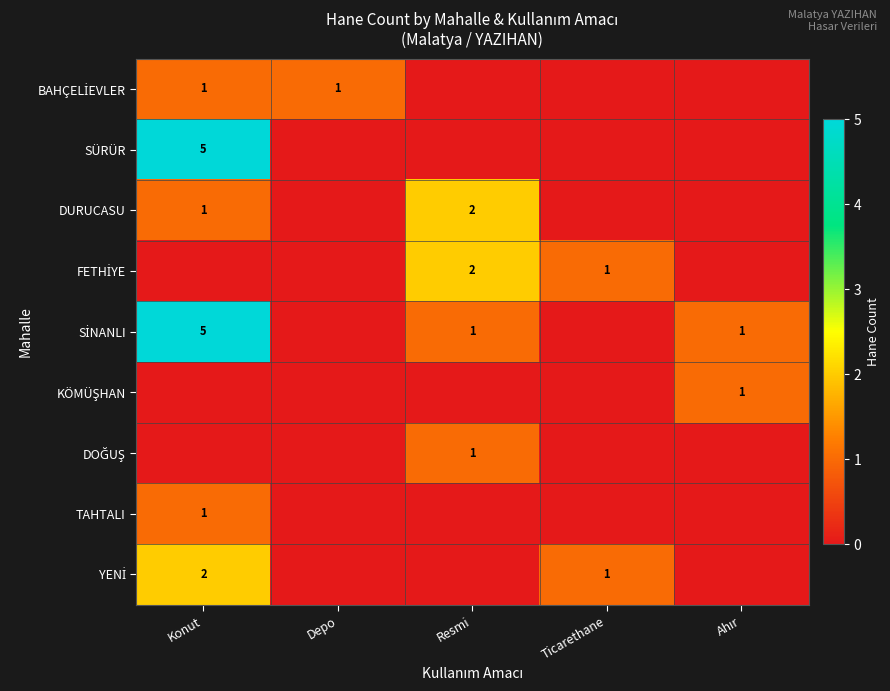

What is the spread (max minus min) of values at Depo?

1